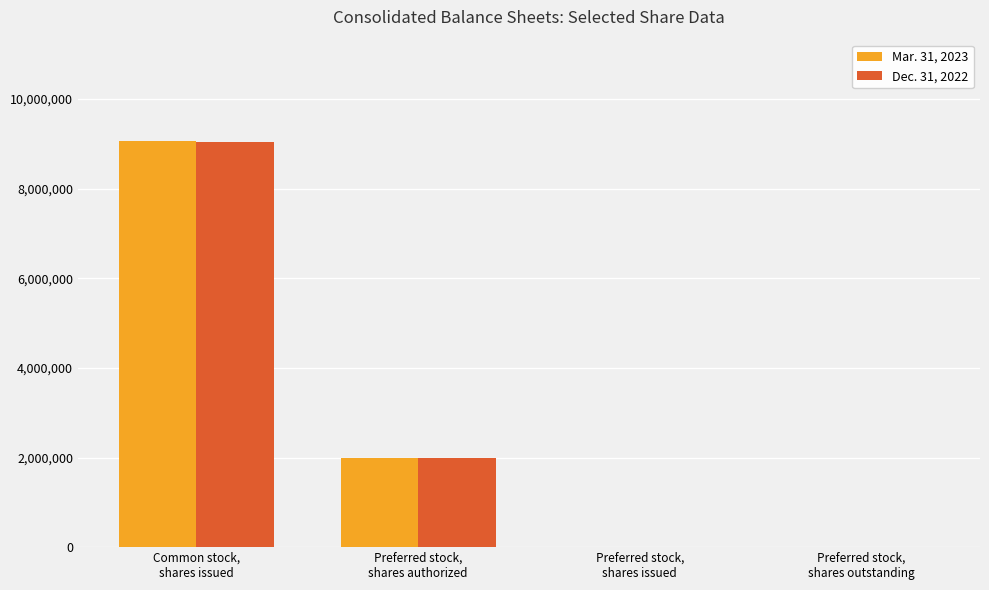

The Dec. 31, 2022 series shows 433005 at Preferred stock,
shares authorized. True or false?

False